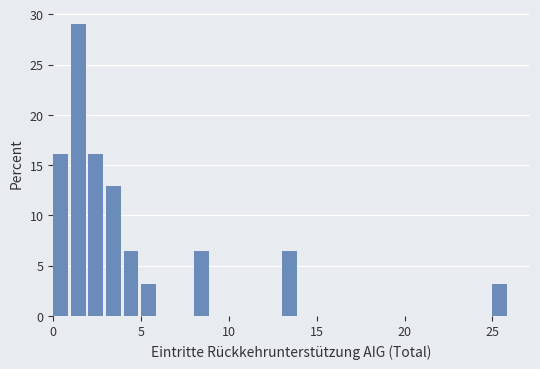

Around what value on the x-axis is the tallest bar? Give the approximate position of its centre, as read against the axis.

1.5